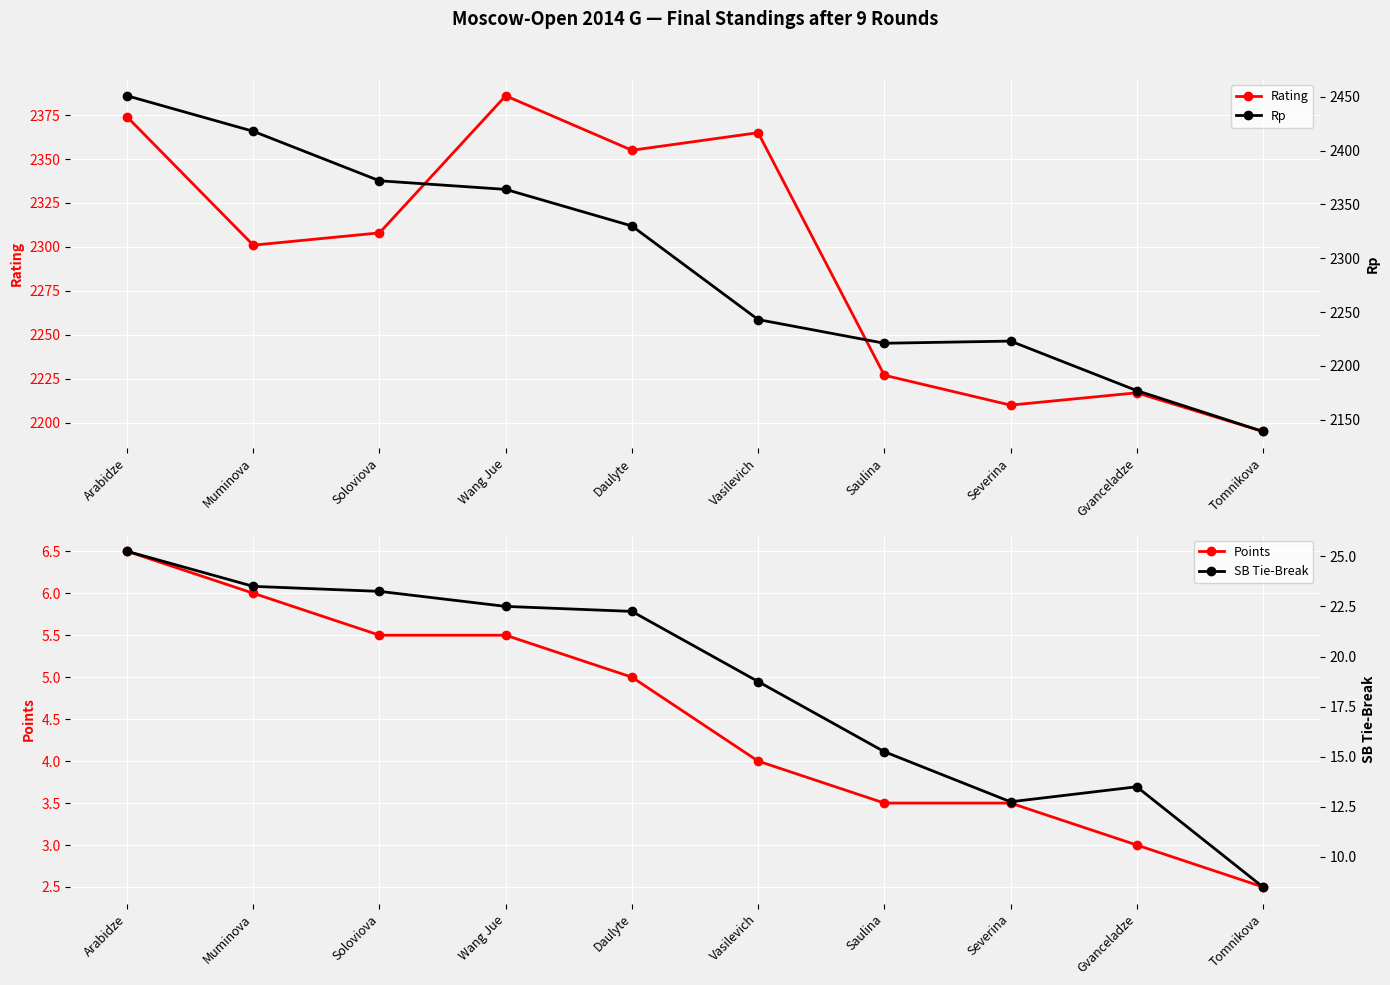

Reading left to right, list all the values displayed in this chart.

Rating: 2374.0	2301.0	2308.0	2386.0	2355.0	2365.0	2227.0	2210.0	2217.0	2195.0
Points: 6.5	6.0	5.5	5.5	5.0	4.0	3.5	3.5	3.0	2.5
Rp: 2451.0	2418.0	2372.0	2364.0	2330.0	2243.0	2221.0	2223.0	2177.0	2139.0
SB Tie-Break: 25.2	23.5	23.2	22.5	22.2	18.8	15.2	12.8	13.5	8.5